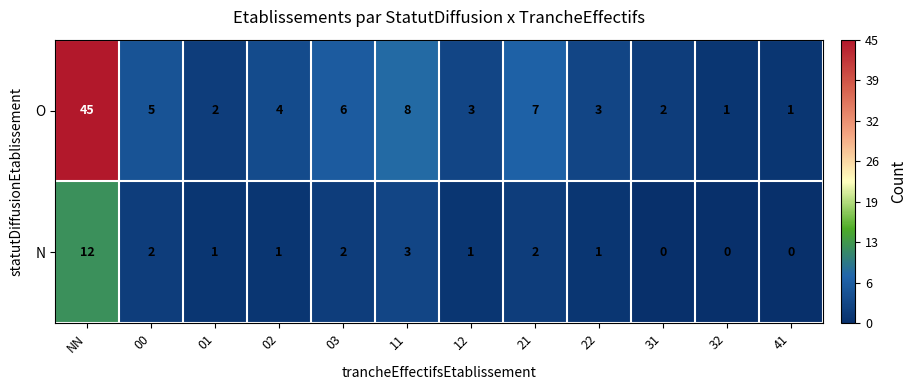

Which series has the largest total across all categories?

O